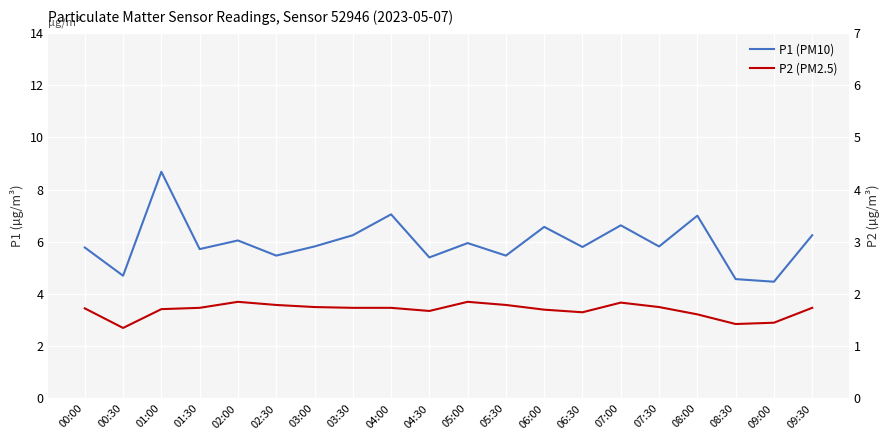

Which series has the largest total across all categories?

P1 (PM10)